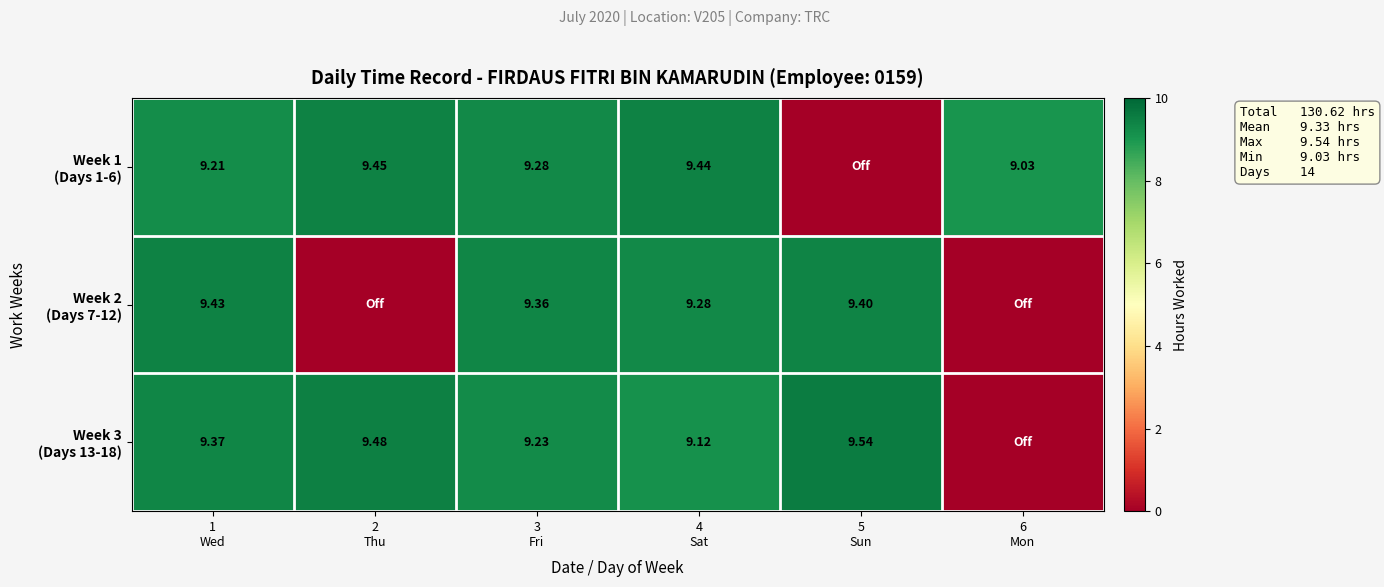

At which label does Week 2 (Days 7-12) first exceed 9?

1 Wed